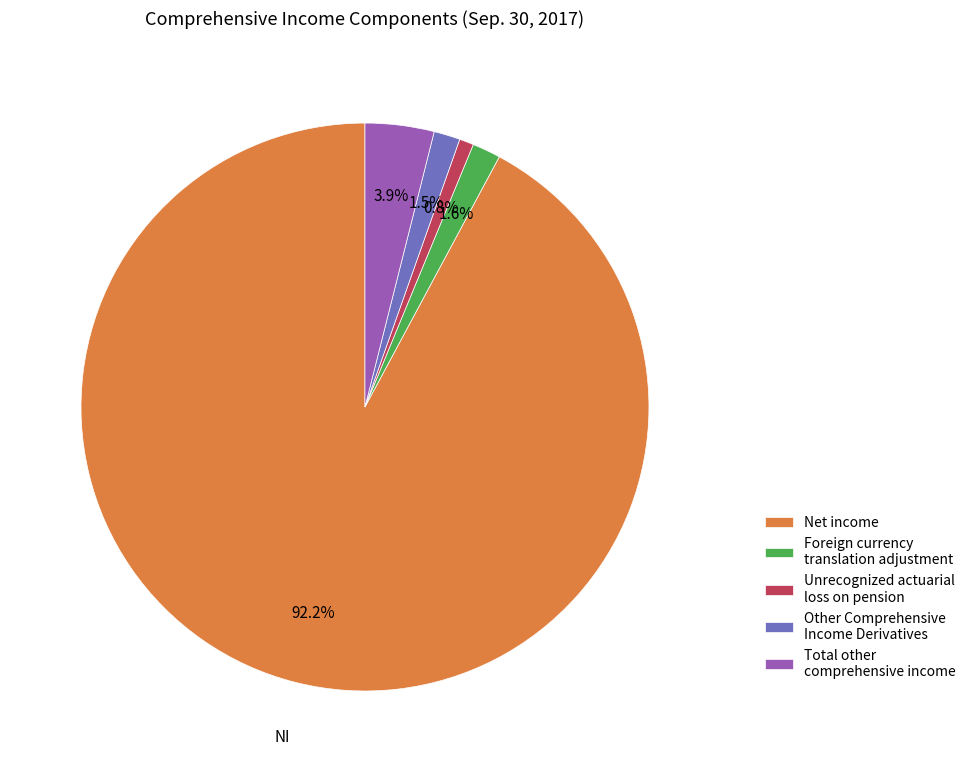

Is it true that Unrecognized actuarial loss on pension is 14% of the pie?

False